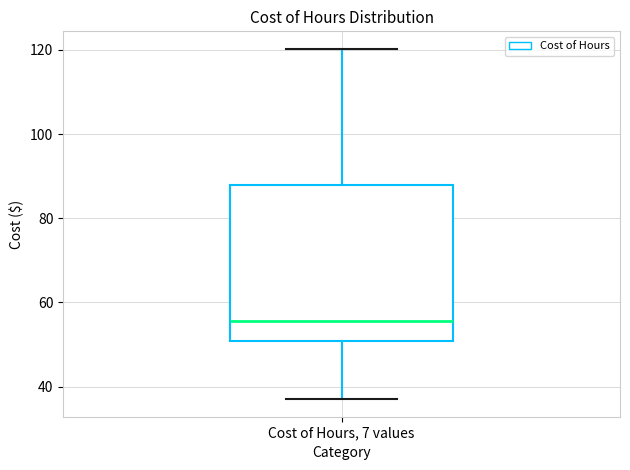

Transcribe this box plot: give where the median line is, the range the box spans, and where the two whiskers end, as read against the y-axis. The values are not printed on the chart, so give them approximately, as read against the axis.

median 56, box 50 to 88, whiskers 38 to 120